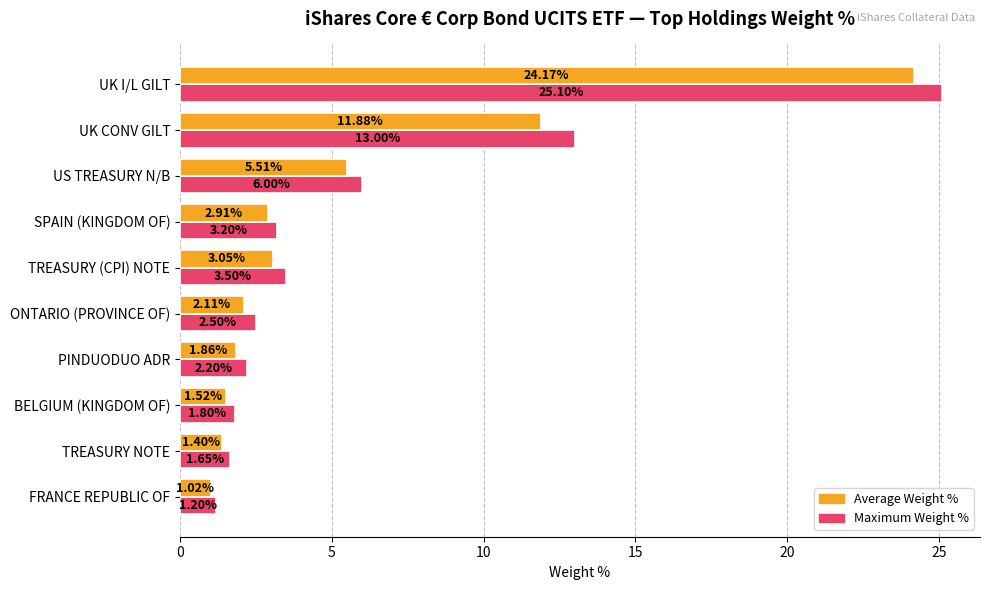

What is the difference between the maximum and second lowest values in the Average Weight % series?

22.8